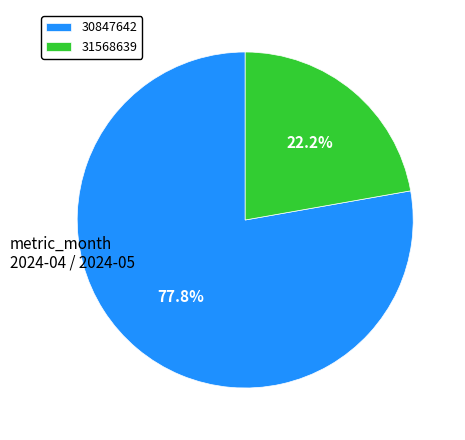

Does 31568639 represent more than half of the total?

No